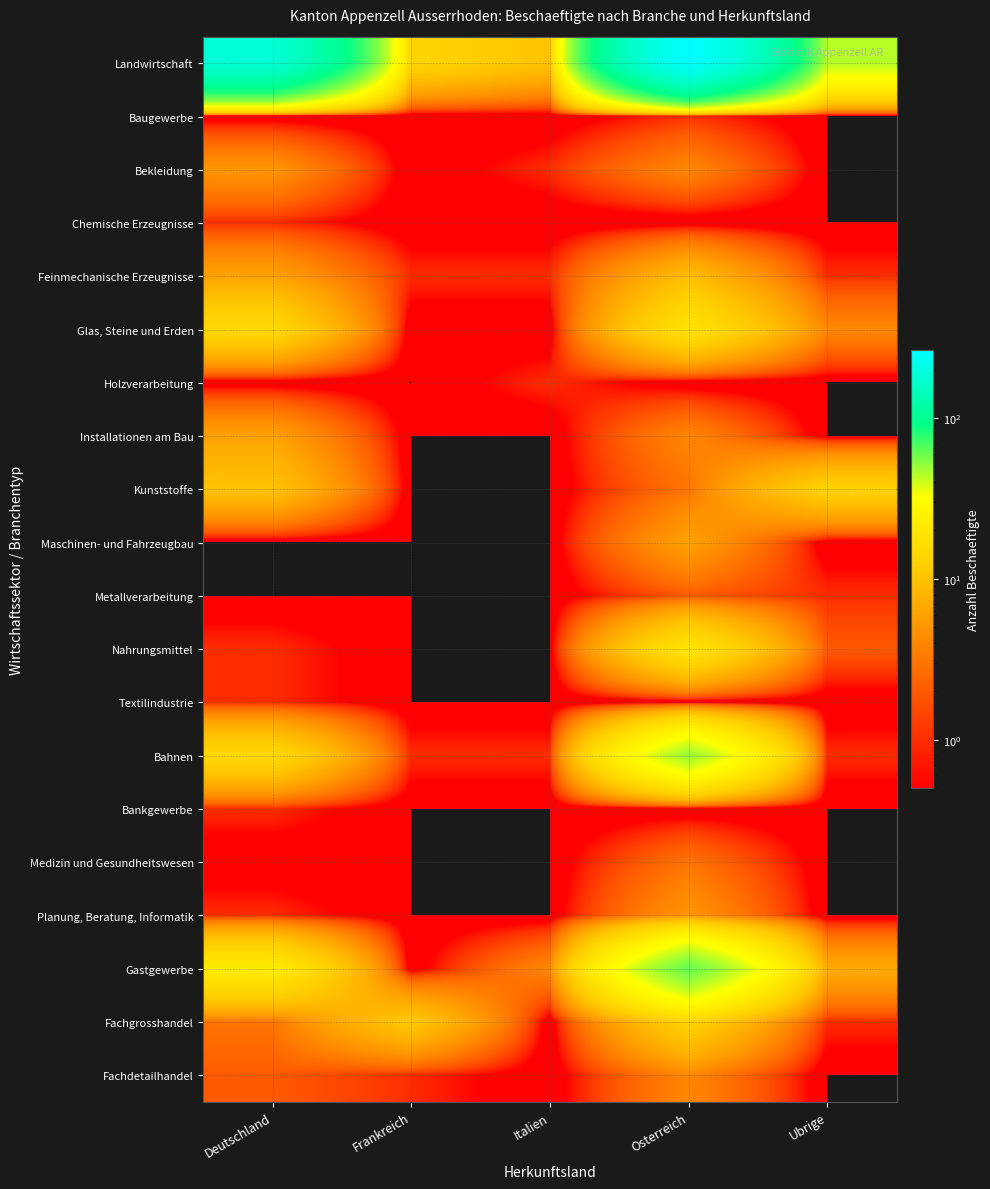

Count the number of data series in this chart.

20